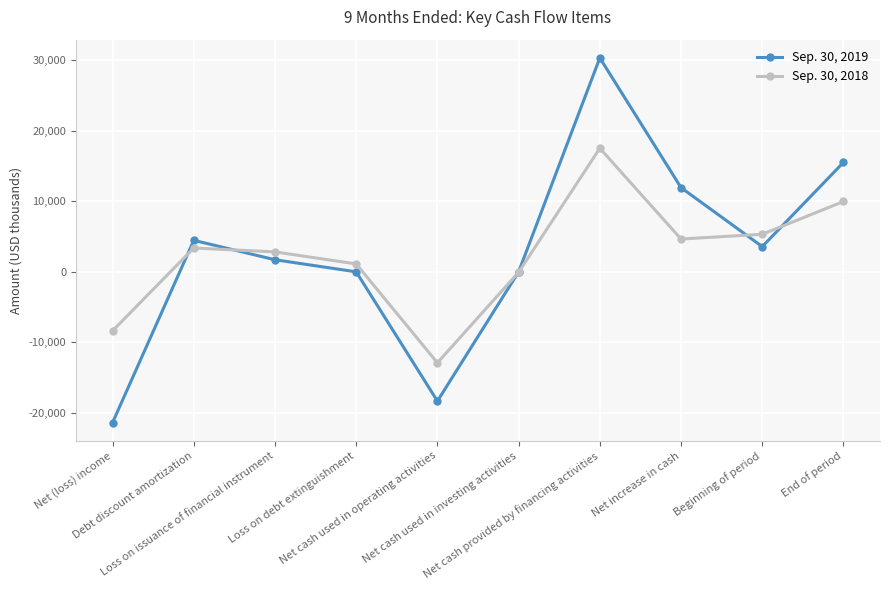

Where does the Sep. 30, 2019 series first go above 3578?

Debt discount amortization